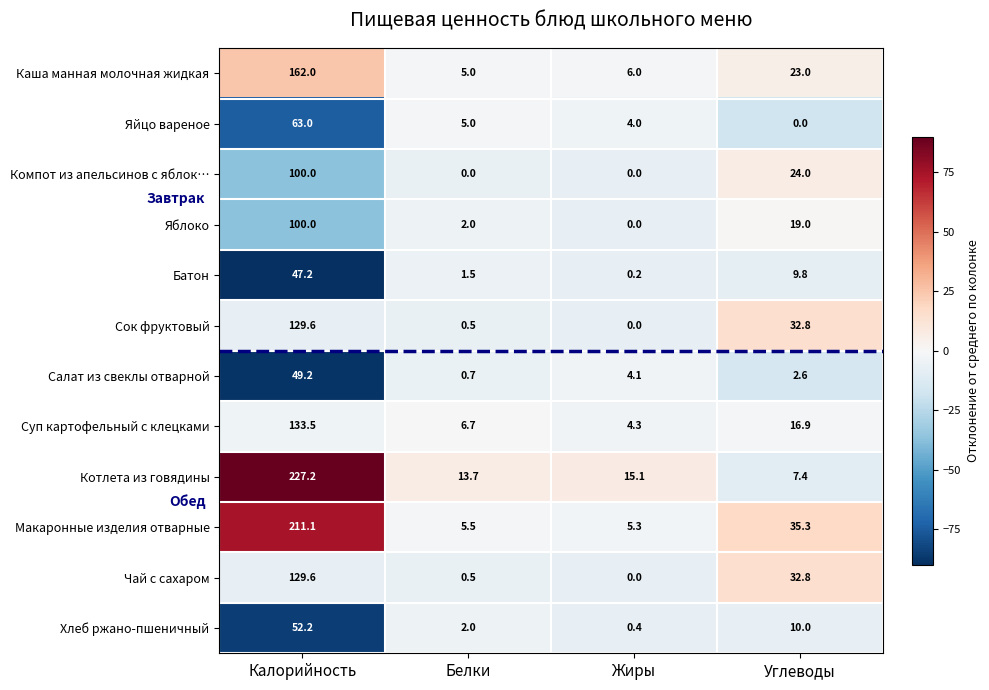

Which series has the largest total across all categories?

Котлета из говядины